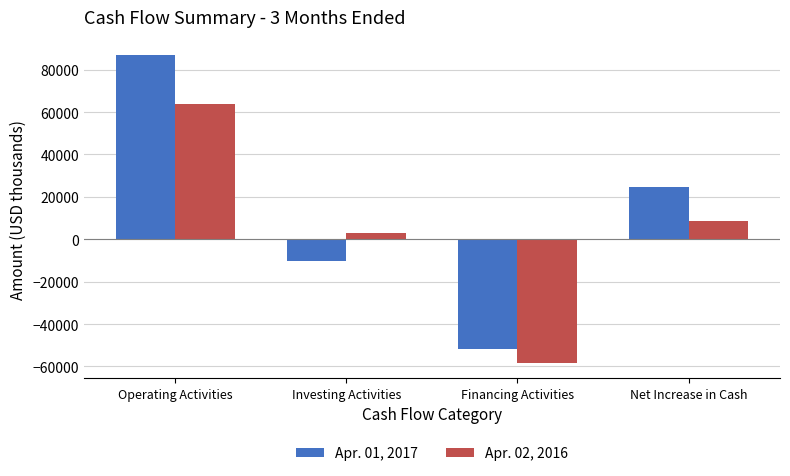

How many groups of bars are there?

4